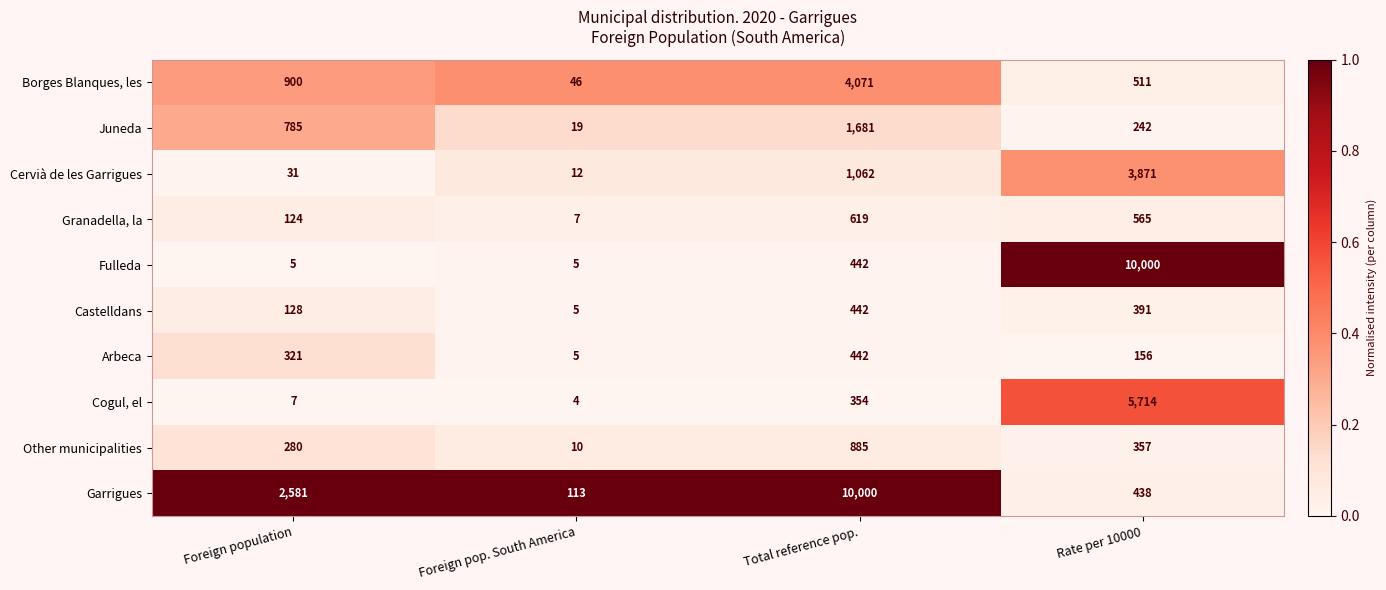

Which series has the largest total across all categories?

Garrigues